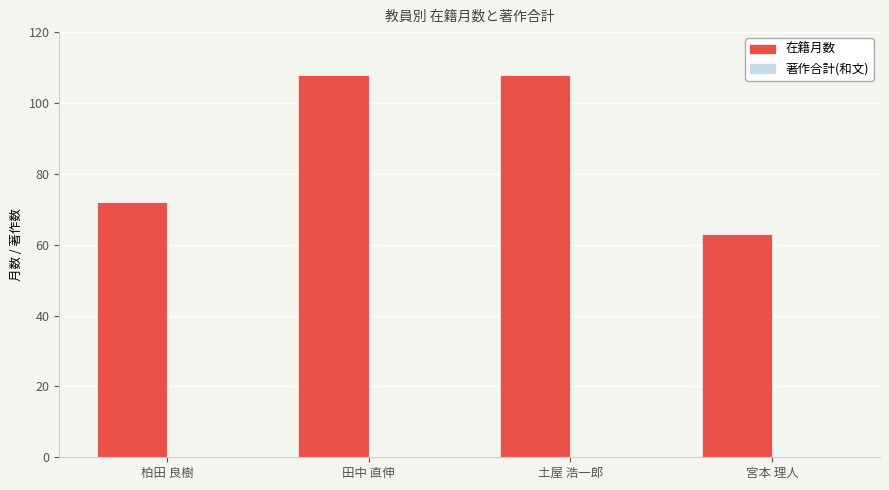

Which has a higher value, 柏田 良樹 or 宮本 理人?

柏田 良樹